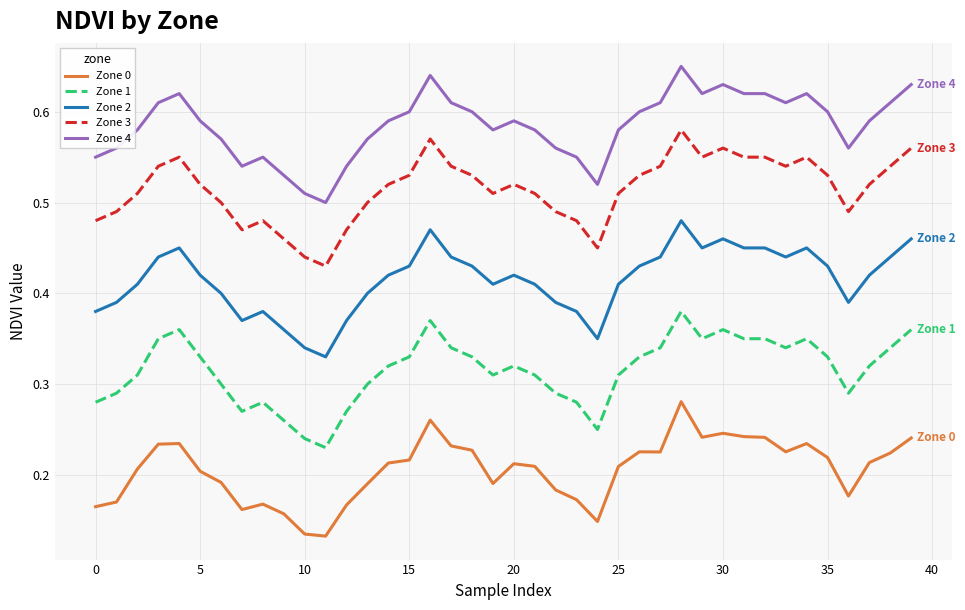

True or false: Zone 1 and Zone 2 intersect in this chart.

False